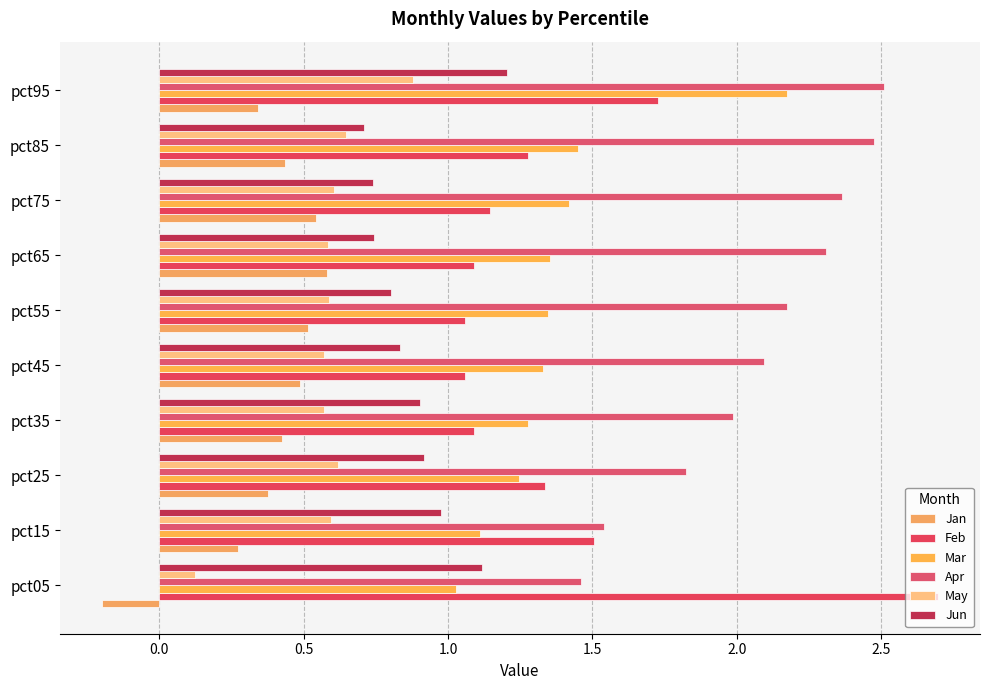

At how many categories does at least one series exceed 1?

10